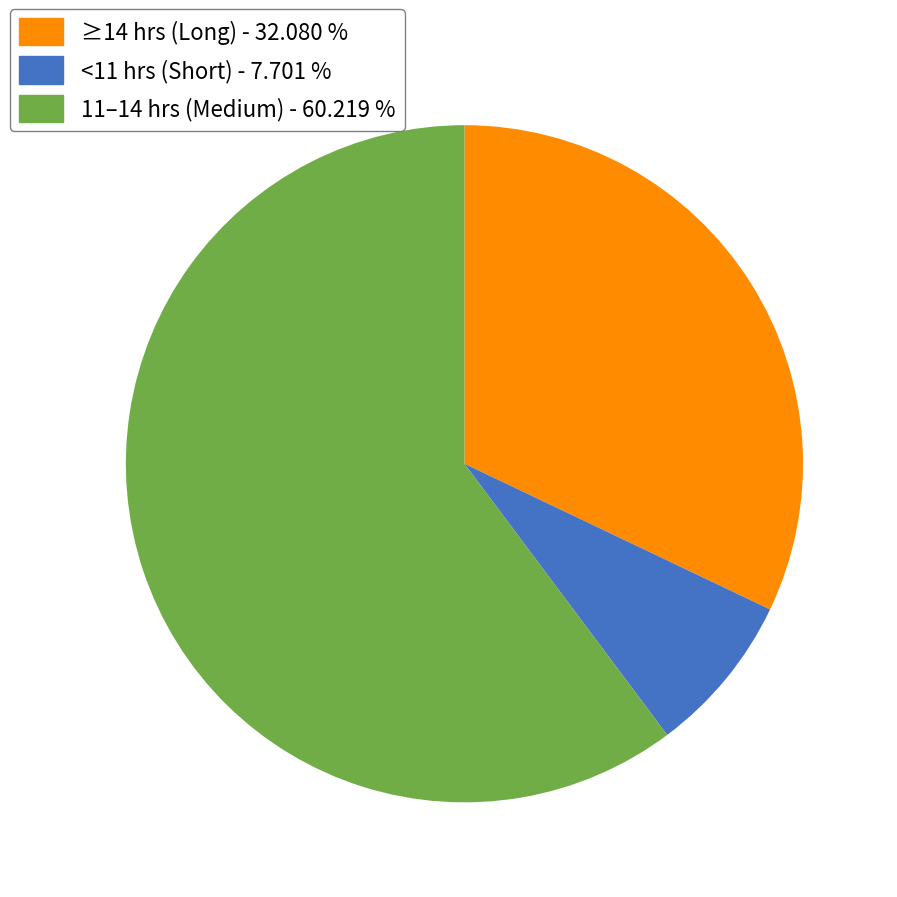

How many segments does this pie chart have?

3